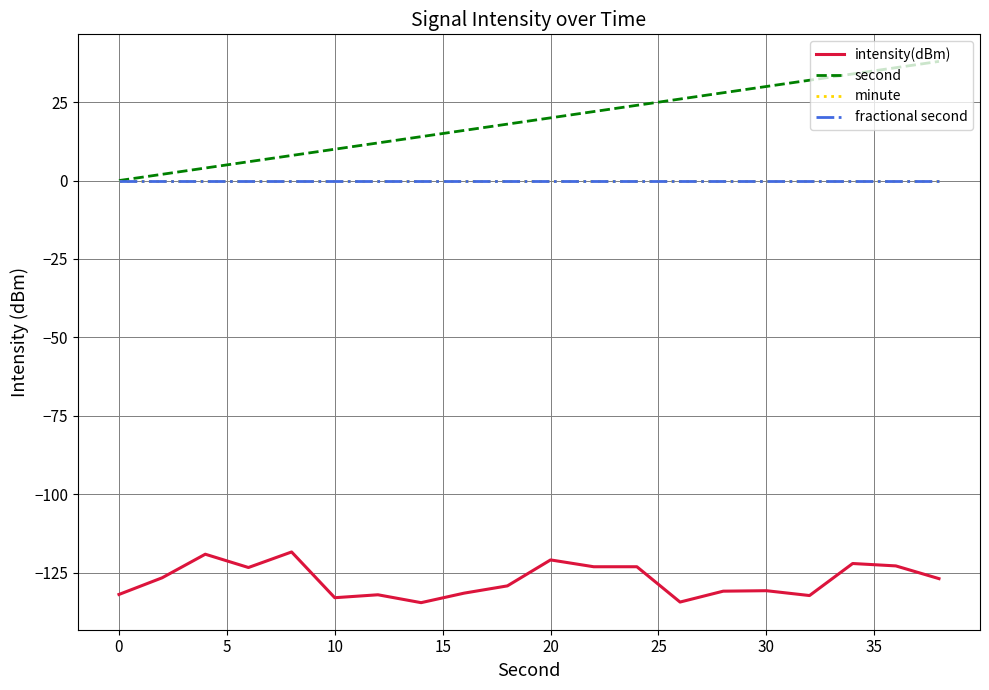

Does the chart have visible grid lines?

Yes